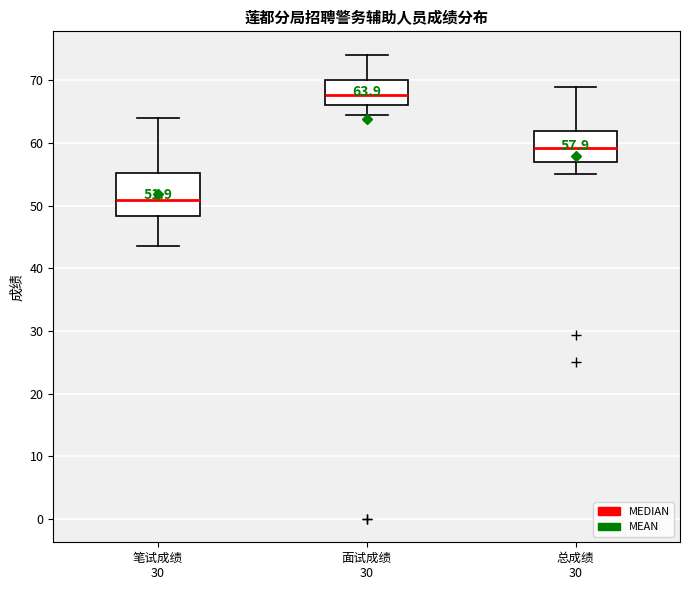

Comparing the boxes themselves (not the whiskers), which one is the tallest?

笔试成绩 30